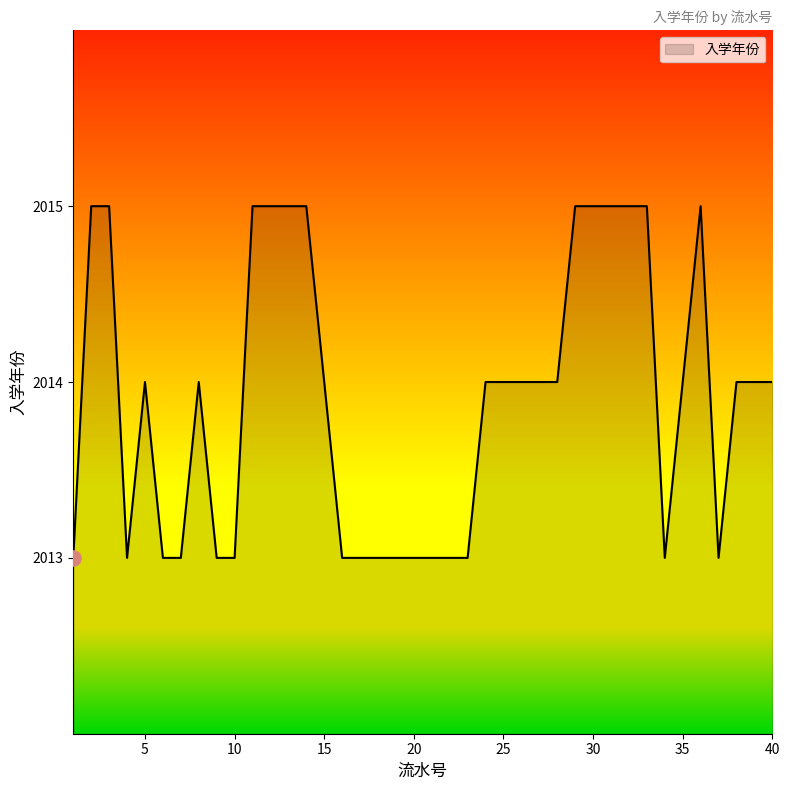

What is the smallest value displayed?

2013